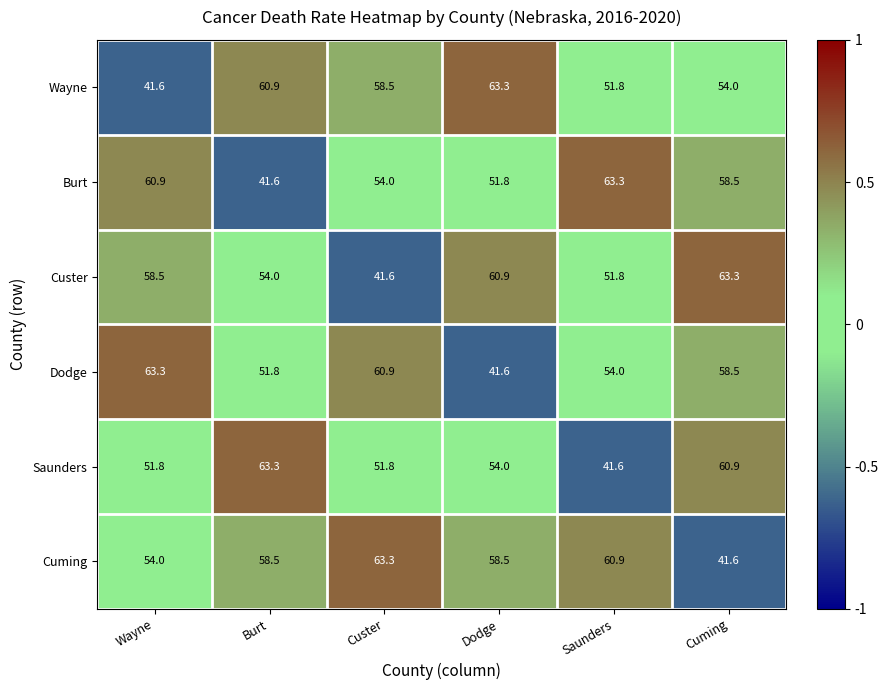

What is the maximum value for Custer?

63.3